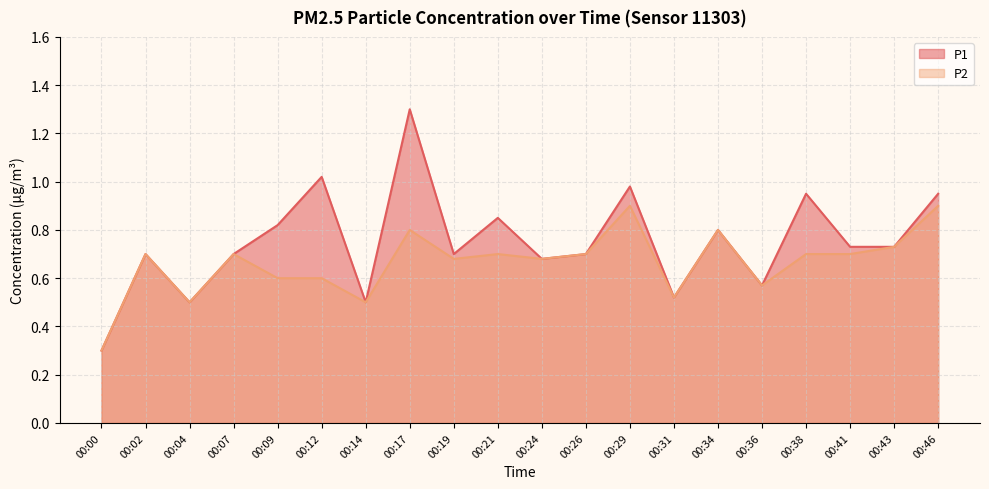

What are all the series names shown in the legend?

P1, P2